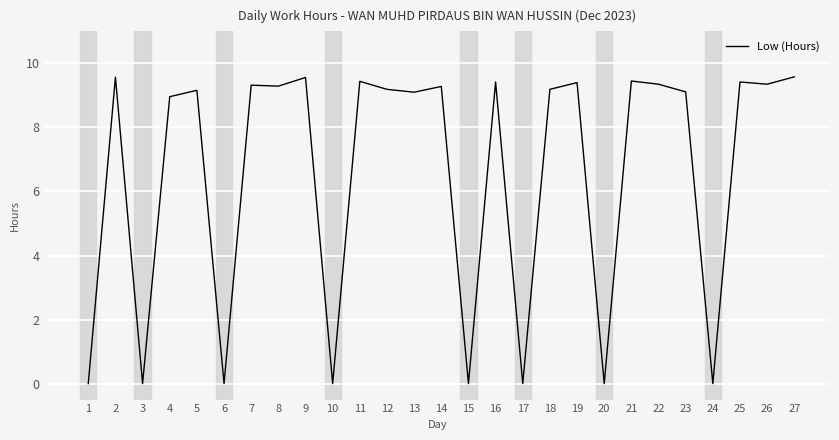

True or false: the data shows 0.0 at 20.

True